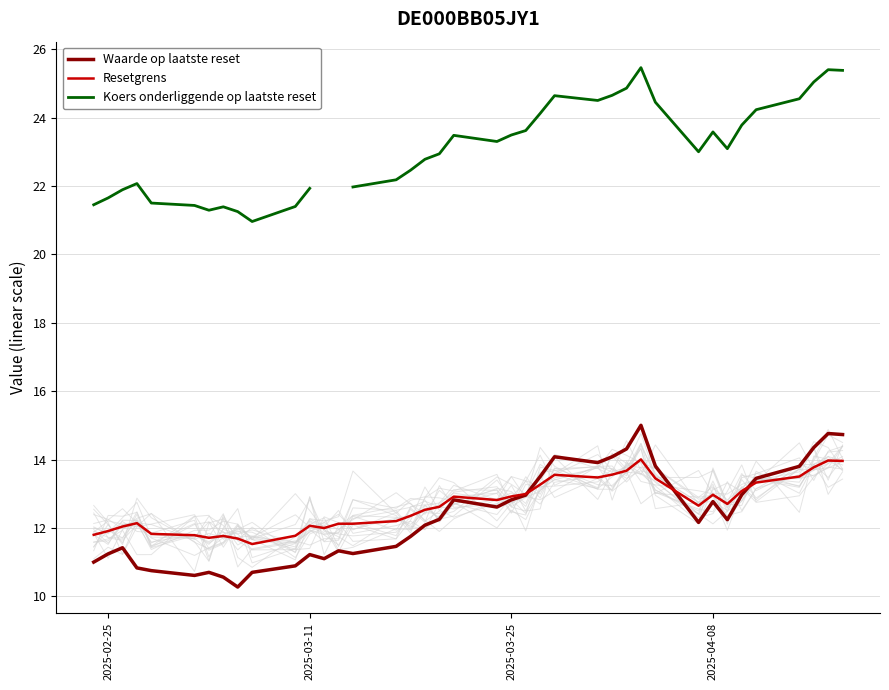

What is the lowest value of the Waarde op laatste reset series?

10.3